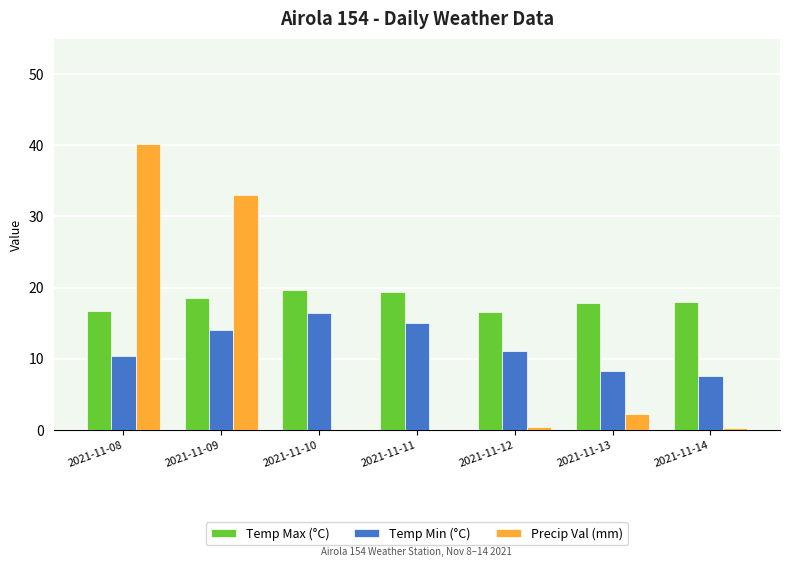

Between 2021-11-10 and 2021-11-12, which series saw the biggest shift?

Temp Min (°C)